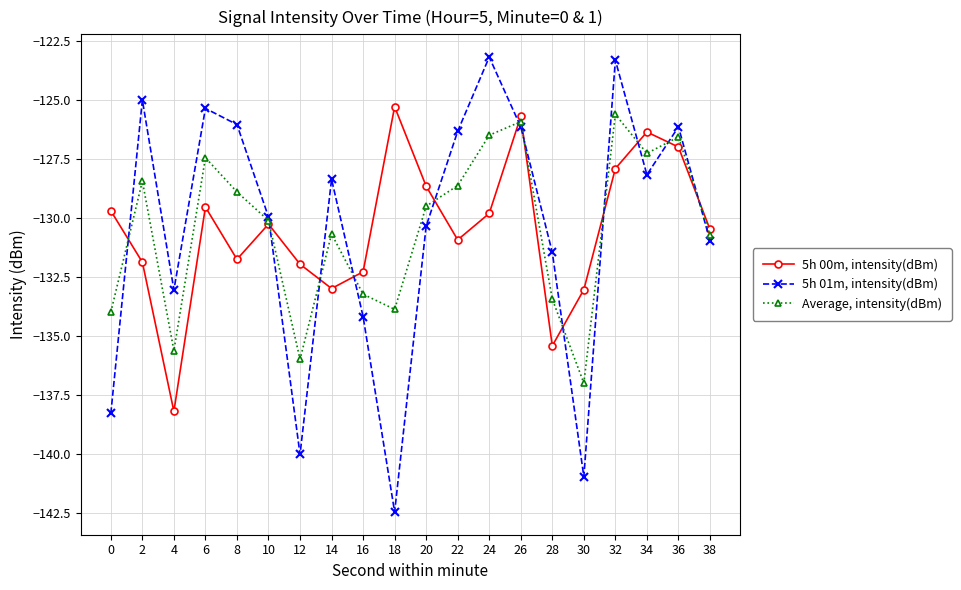

List the series in order of their overall mean, highest first.

5h 00m, intensity(dBm), Average, intensity(dBm), 5h 01m, intensity(dBm)